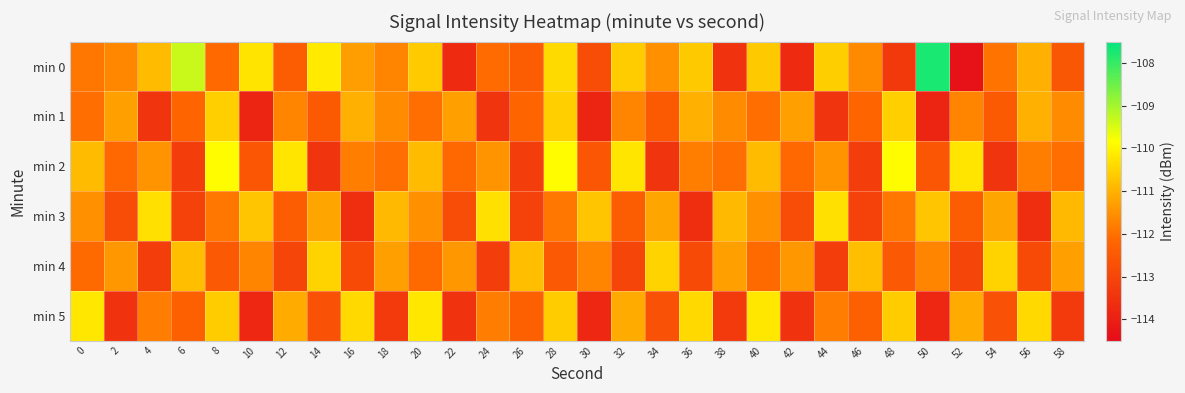

Count the number of data series in this chart.

6